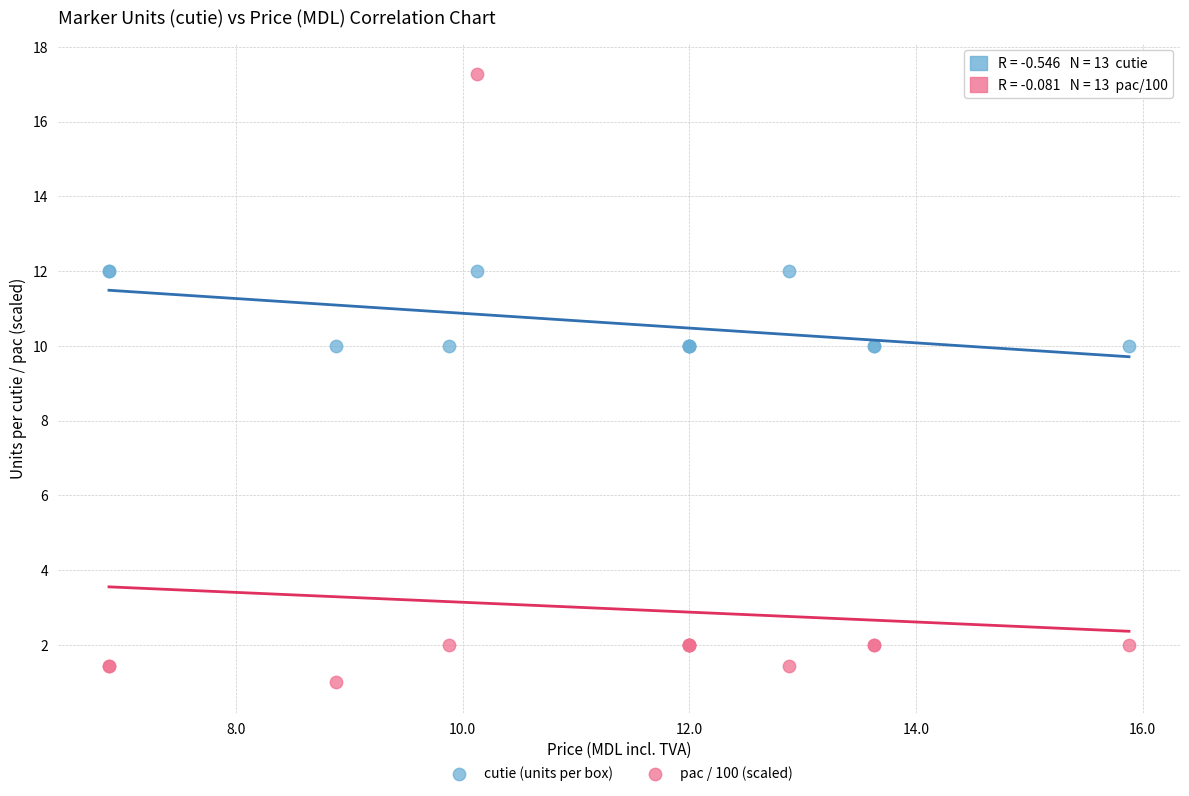

Which series contains the lowest Y value?

pac / 100 (scaled)